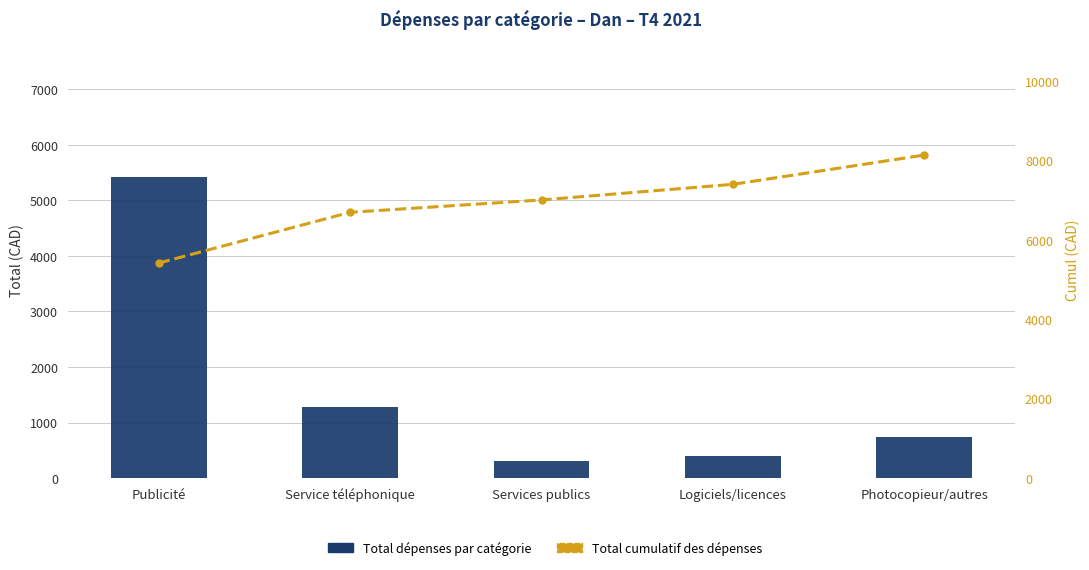

What is the difference between the maximum and minimum values in the Total dépenses par catégorie series?

5104.2